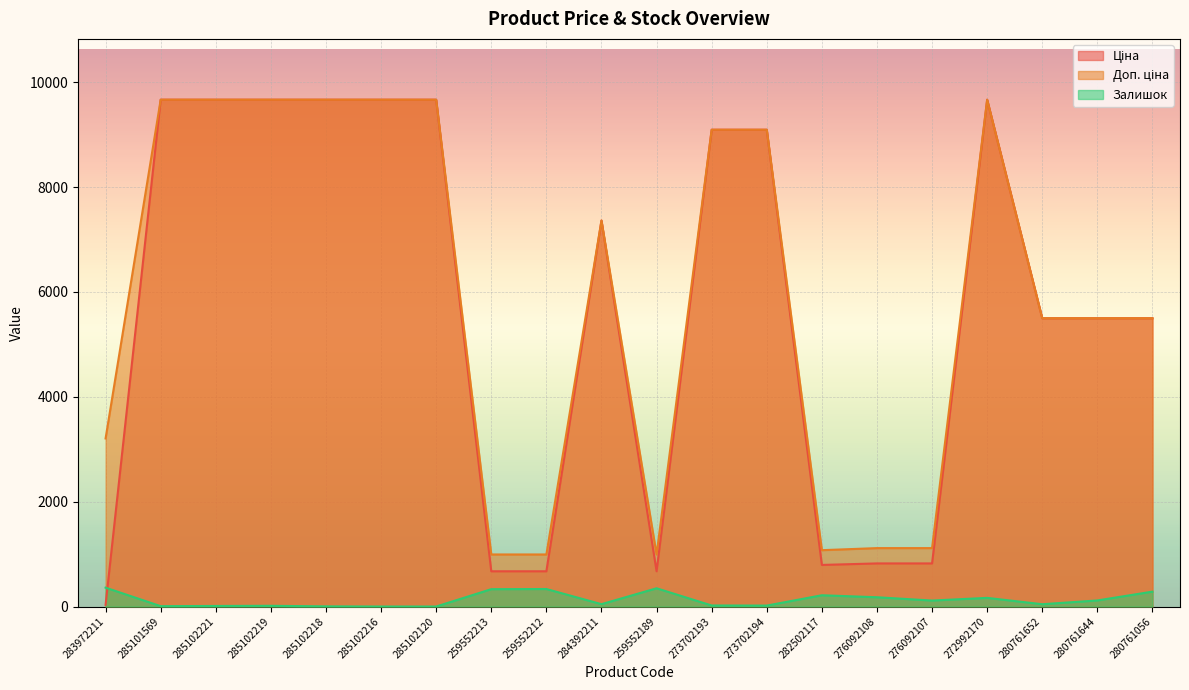

How many lines are shown in the chart?

3